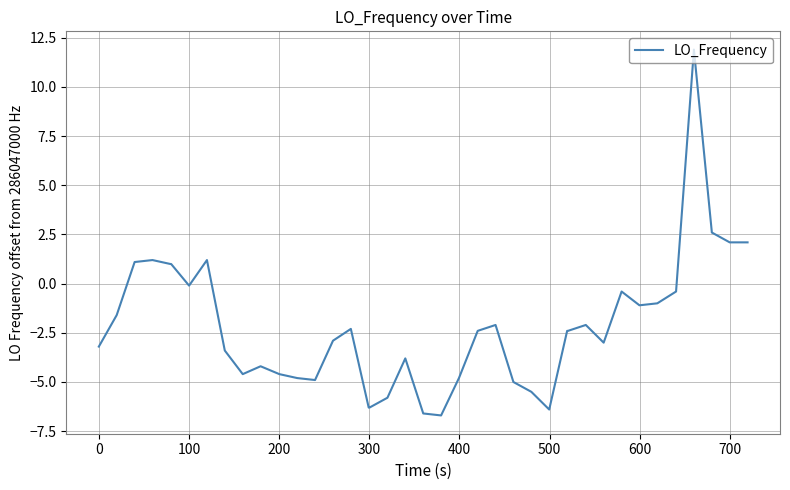

What is the difference between the maximum and minimum values?

18.6